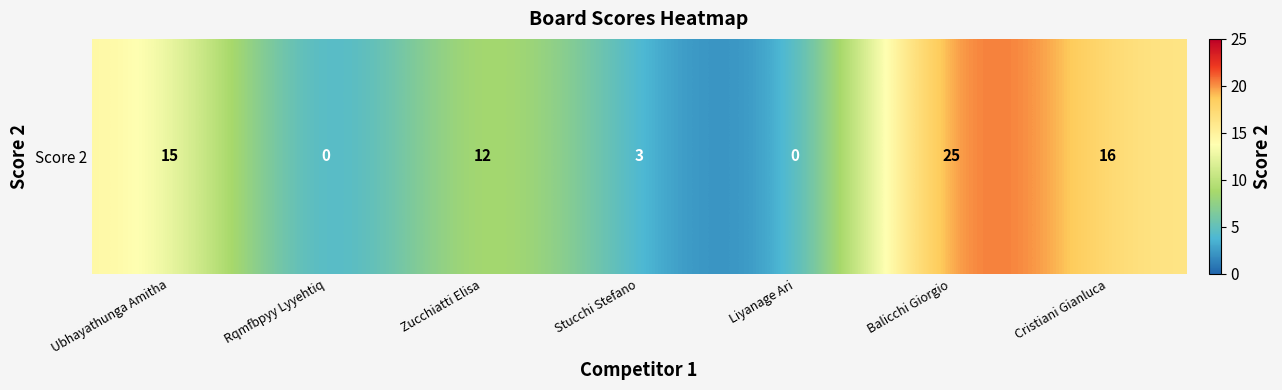

Rank the categories by value from highest to lowest.

Balicchi Giorgio, Cristiani Gianluca, Ubhayathunga Amitha, Zucchiatti Elisa, Stucchi Stefano, Rqmfbpyy Lyyehtiq, Liyanage Ari